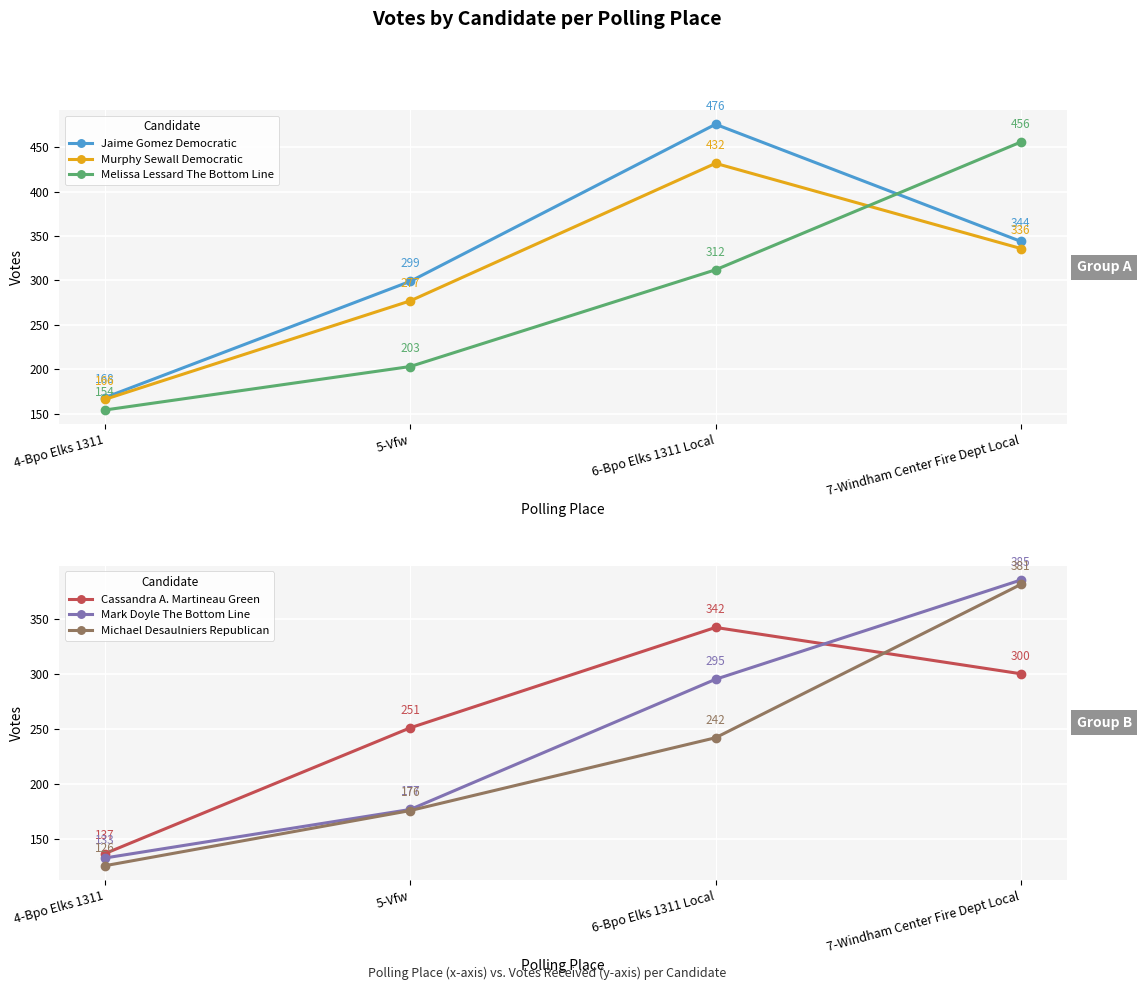

Is this an area chart (filled region under the line)?

No